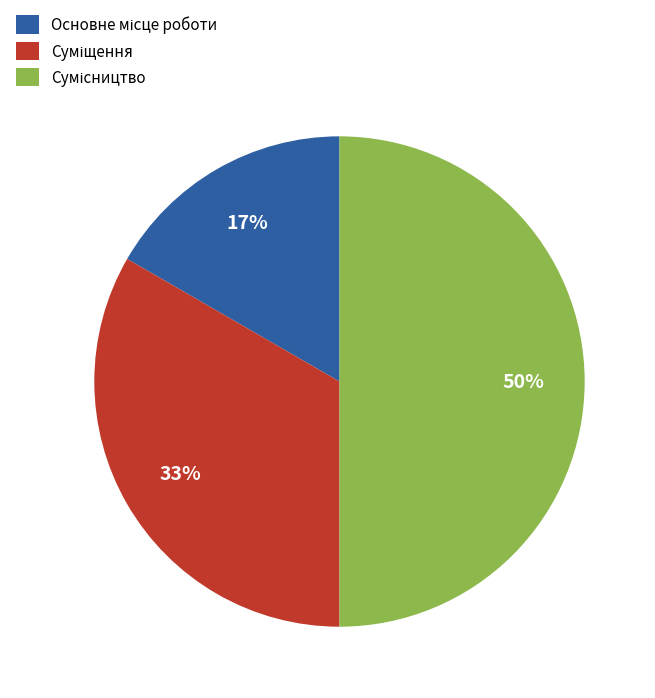

To the nearest percent, what is the difference between the largest and smallest slice percentages?

33%